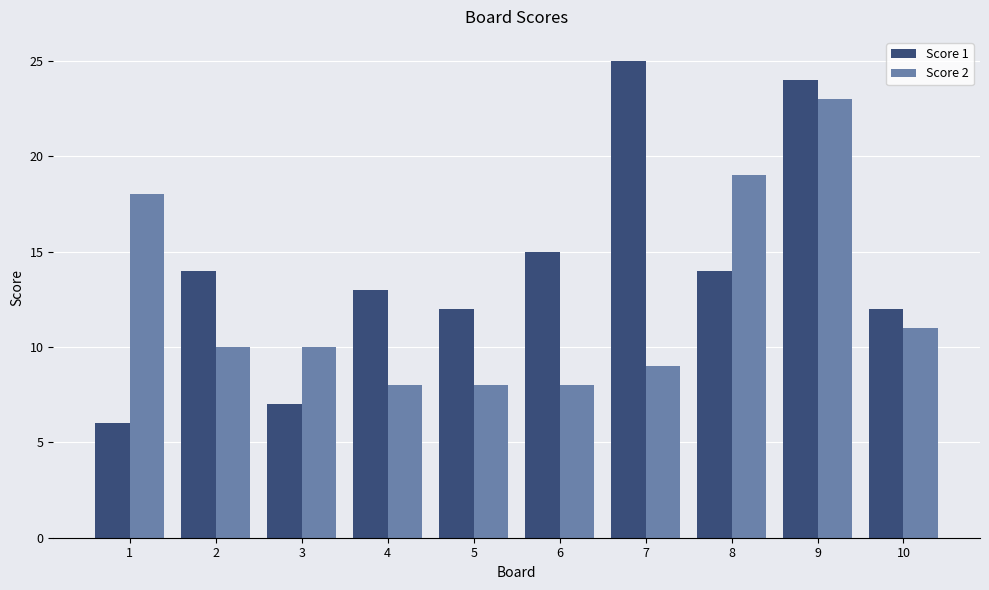

At which label does Score 2 first exceed 10?

1